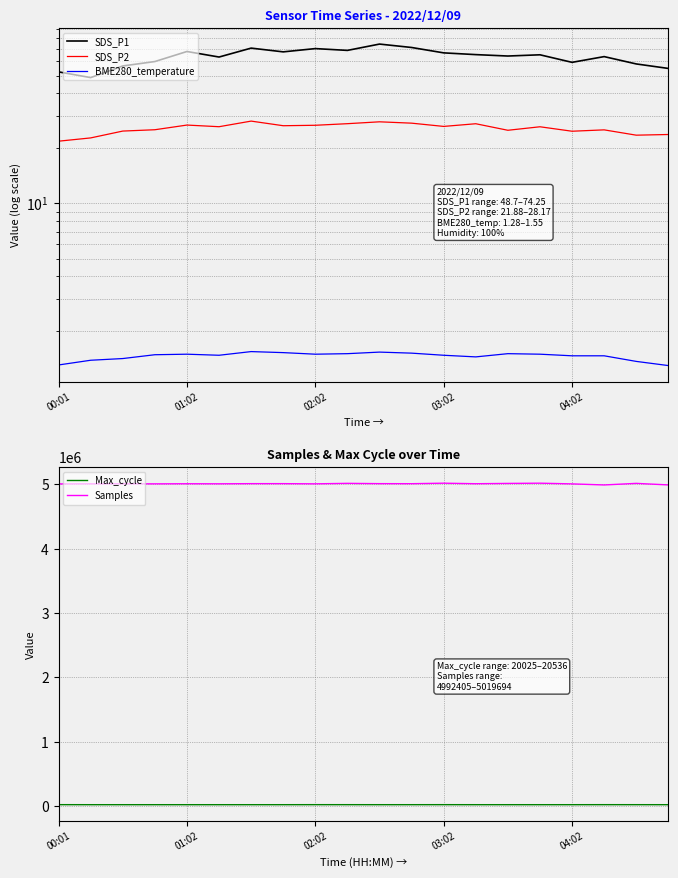

True or false: BME280_temperature and Max_cycle intersect in this chart.

False